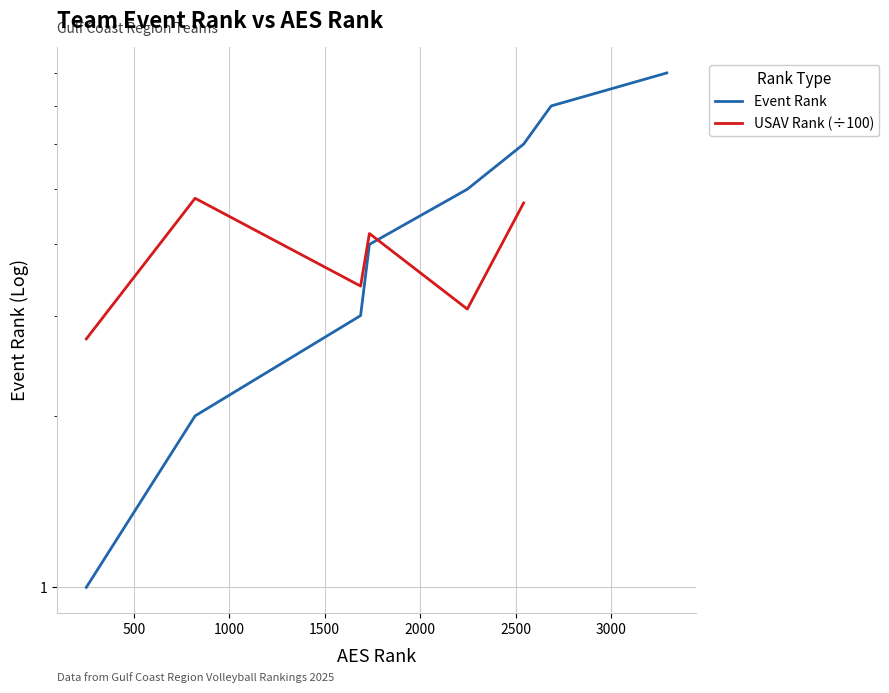

What is the smallest value displayed?

1